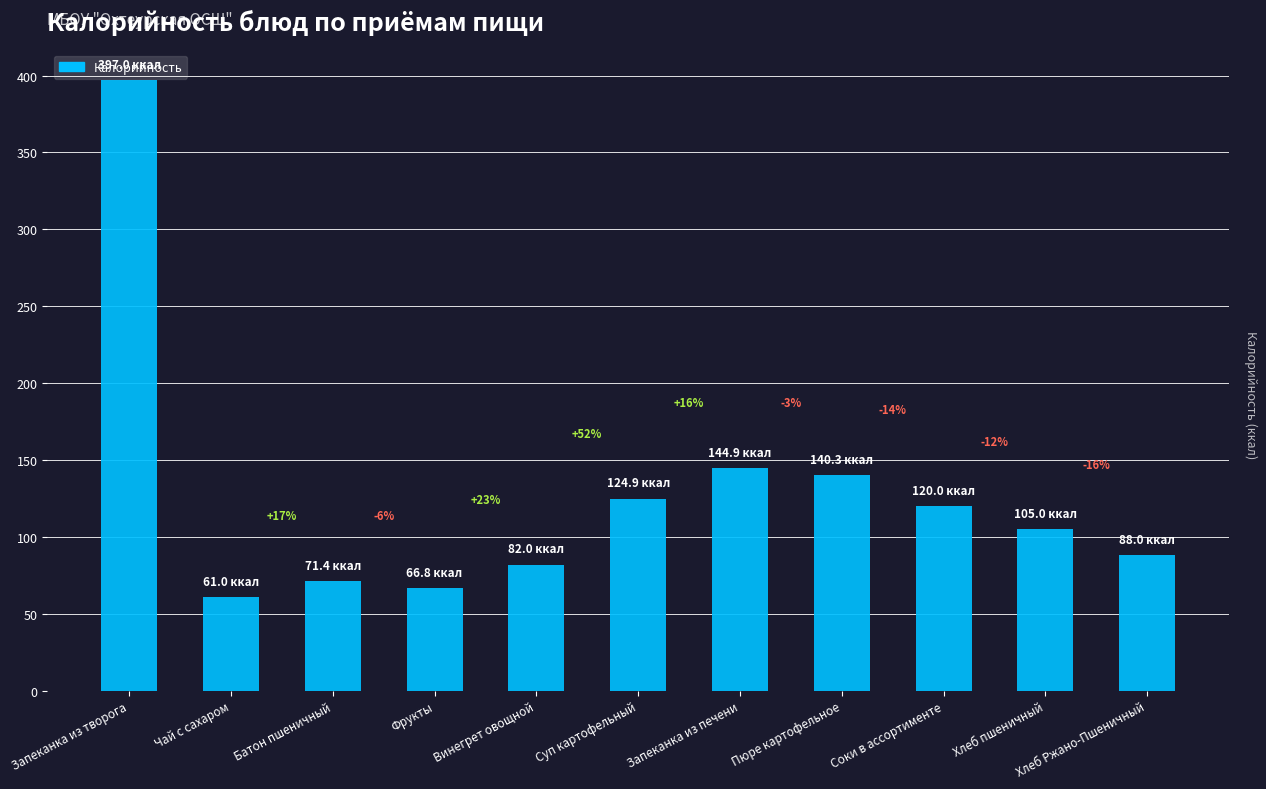

What is the greatest value displayed?

397.0